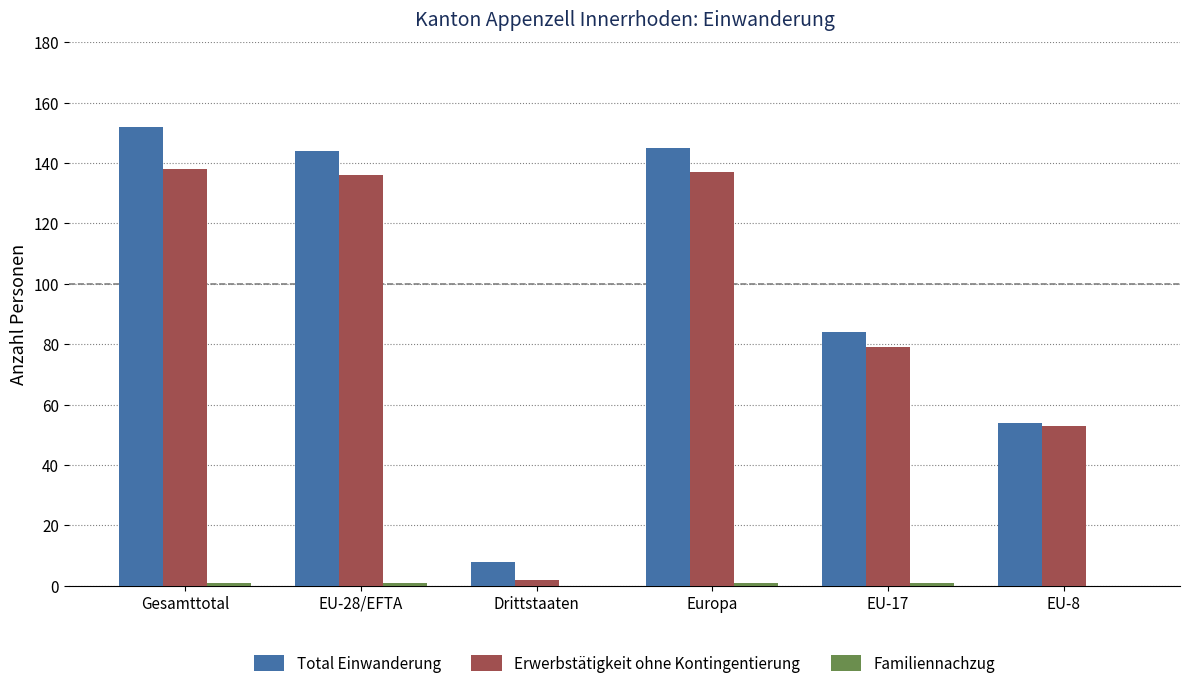

The Total Einwanderung series shows 145 at Europa. True or false?

True